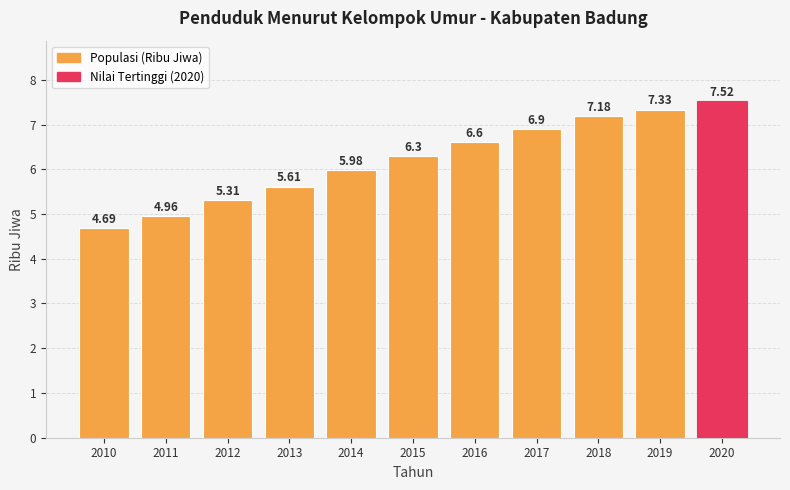

At which category does the chart reach its peak across all series?

2020